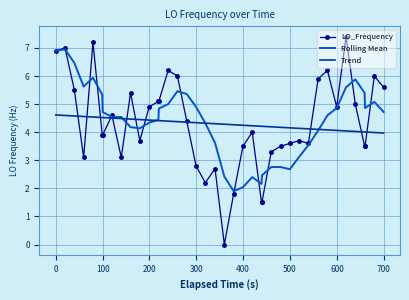

Which series has the widest spread of values?

LO_Frequency